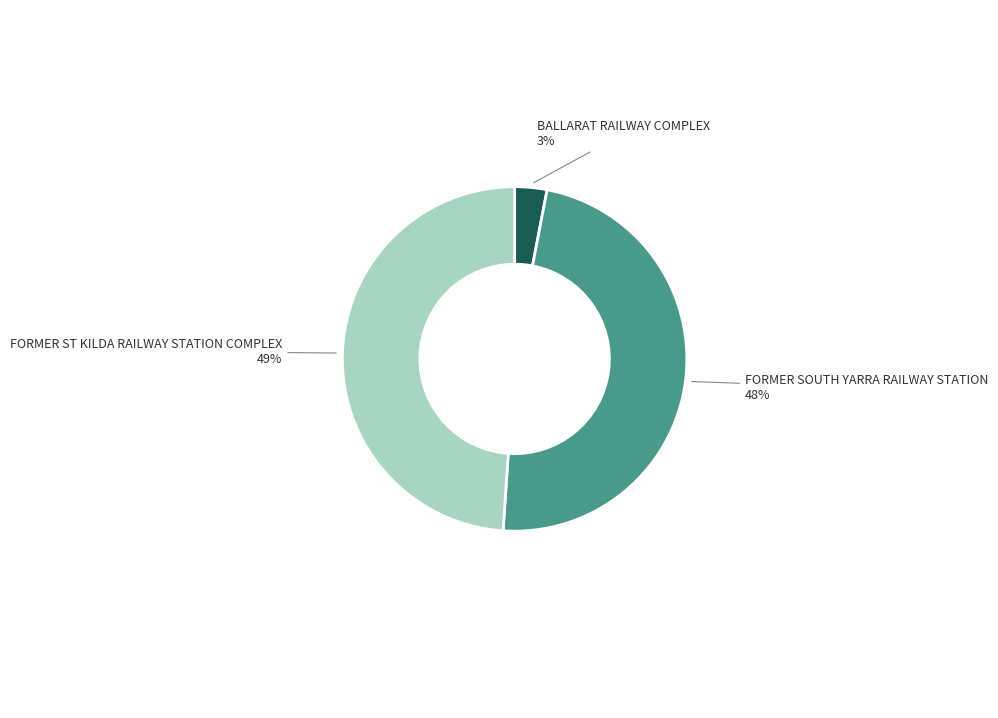

To the nearest percent, what portion does BALLARAT RAILWAY COMPLEX represent?

3%